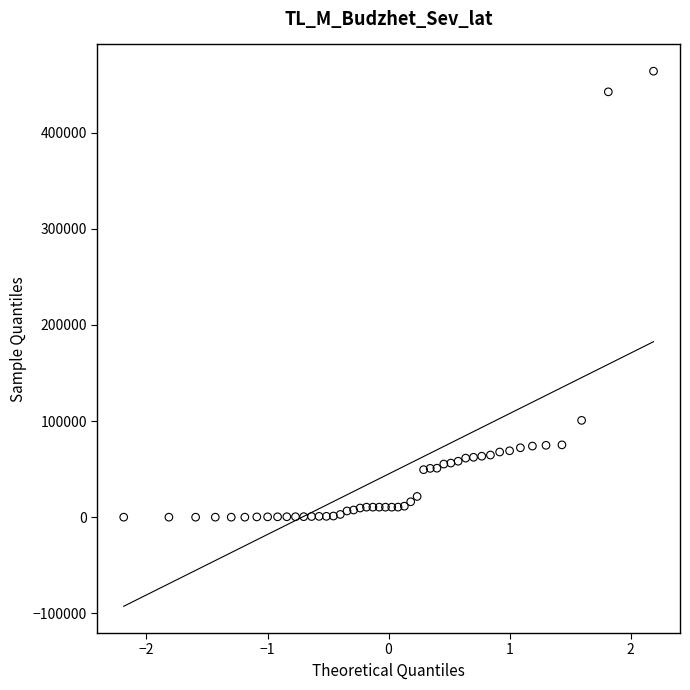

What Y value in the scatter plot is closest to 231965?

100709.0